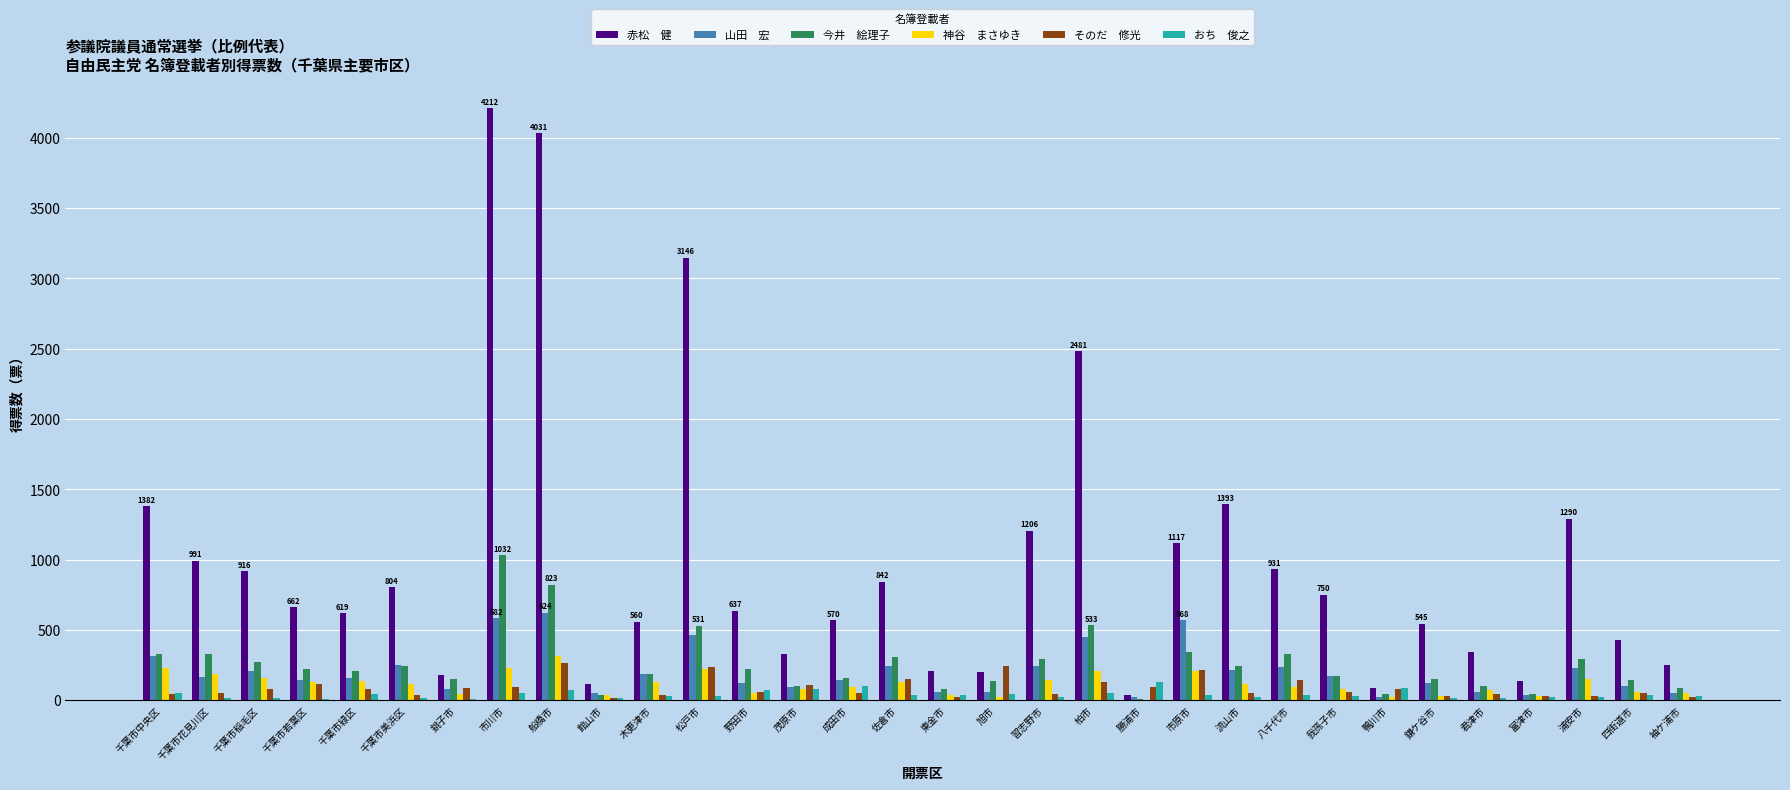

What is the total value across all series at 我孫子市?

1267